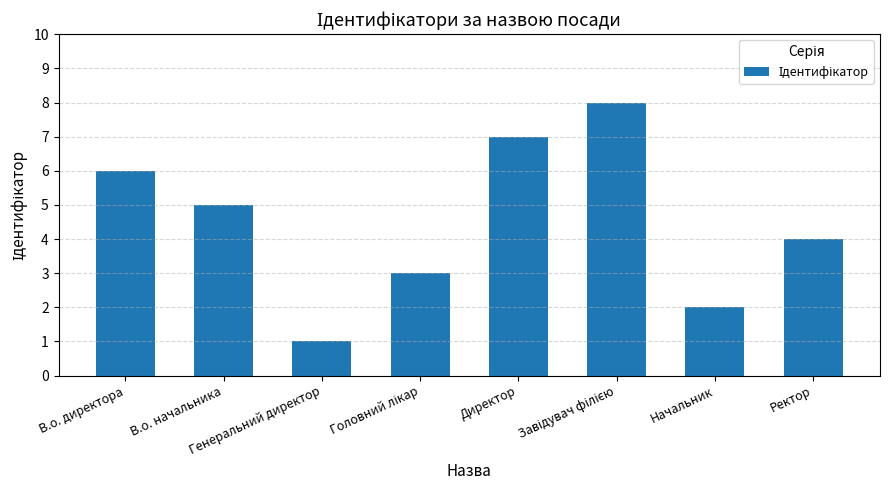

What is the difference between the maximum and minimum values?

7